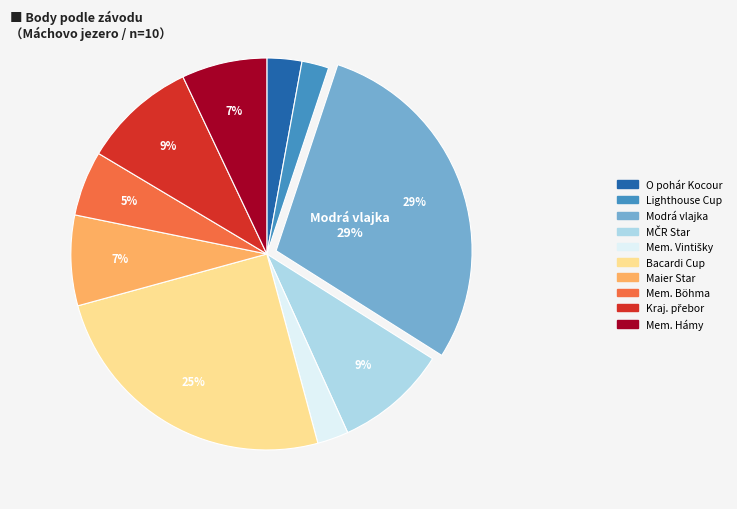

How many segments does this pie chart have?

10